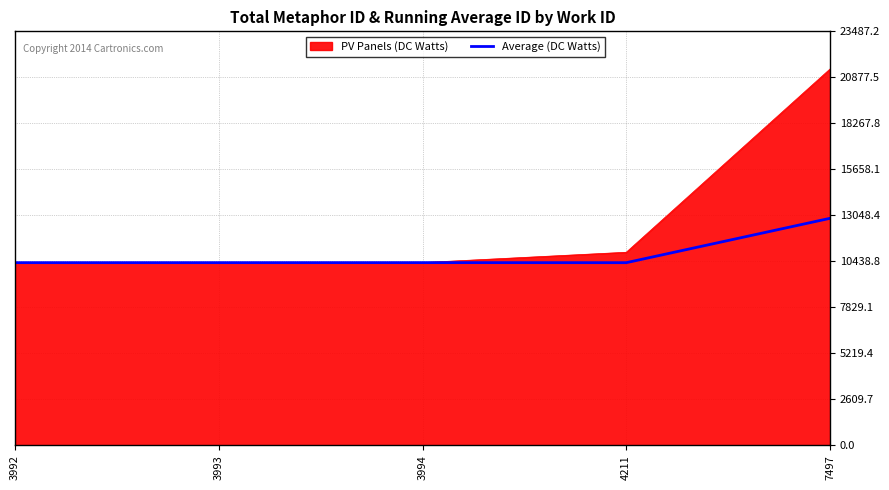

Which series has the largest range (max minus min)?

PV Panels (DC Watts)